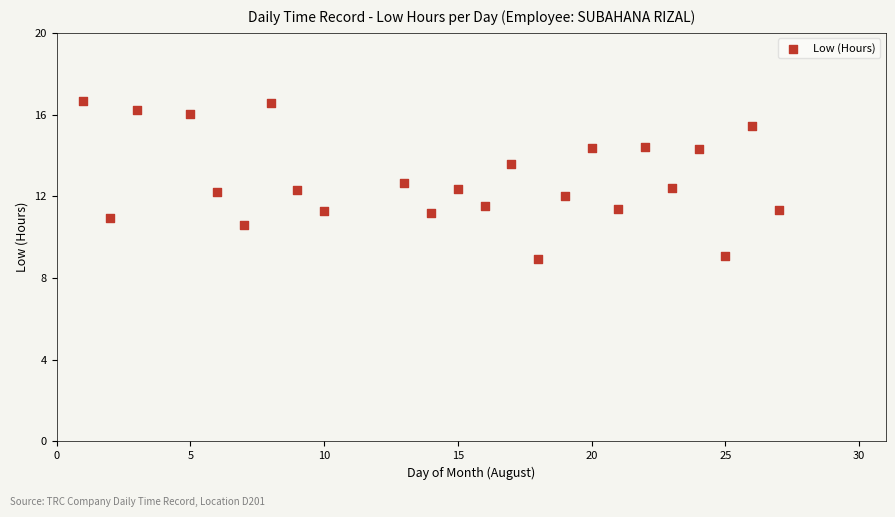

What is the range of Y values (max minus min)?

7.7